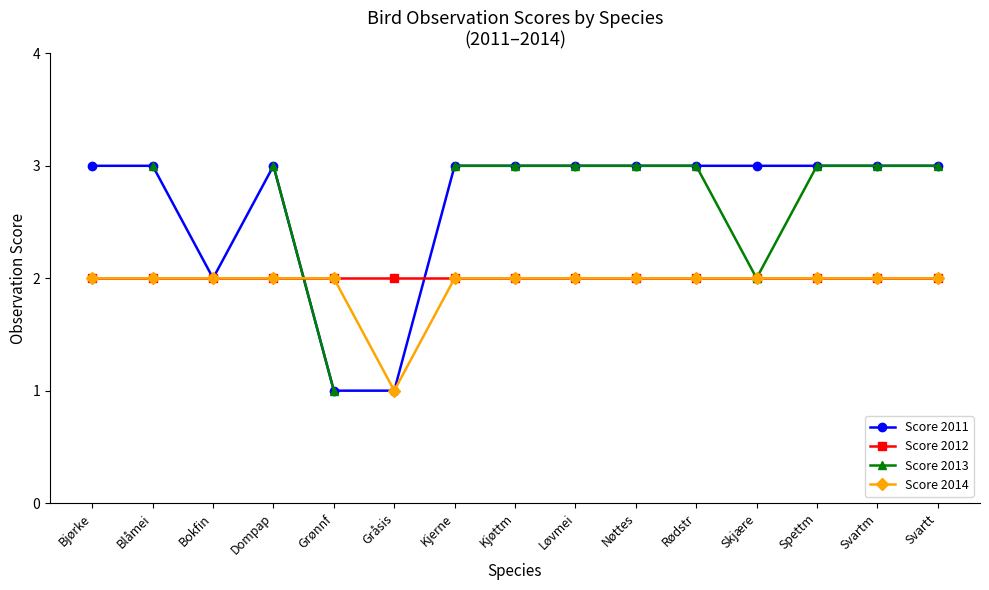

Count the number of data series in this chart.

4